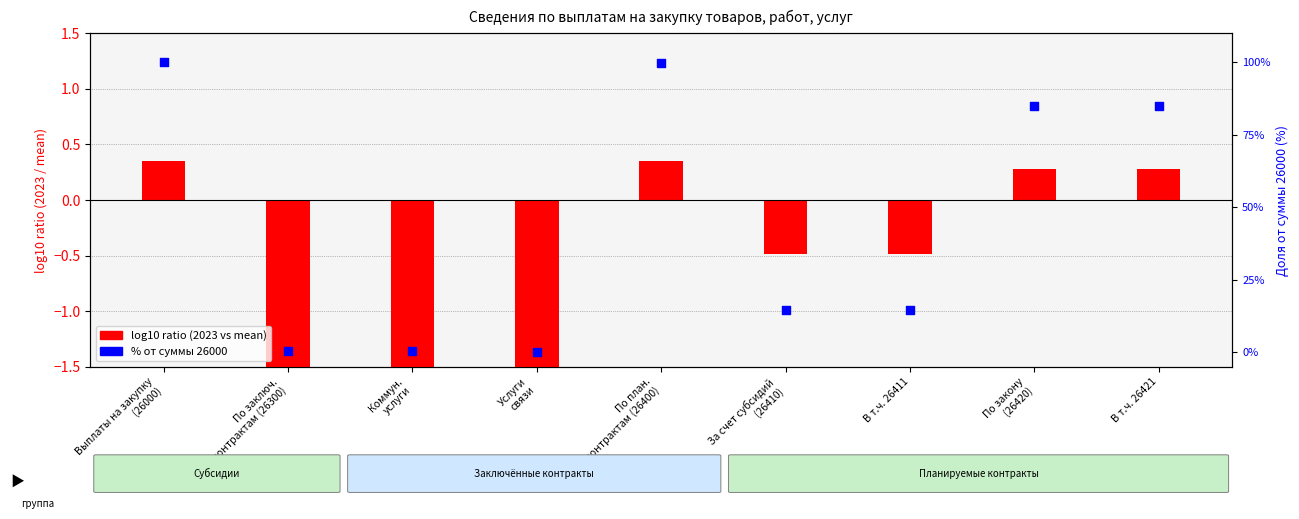

Which series has the largest total across all categories?

% от суммы 26000